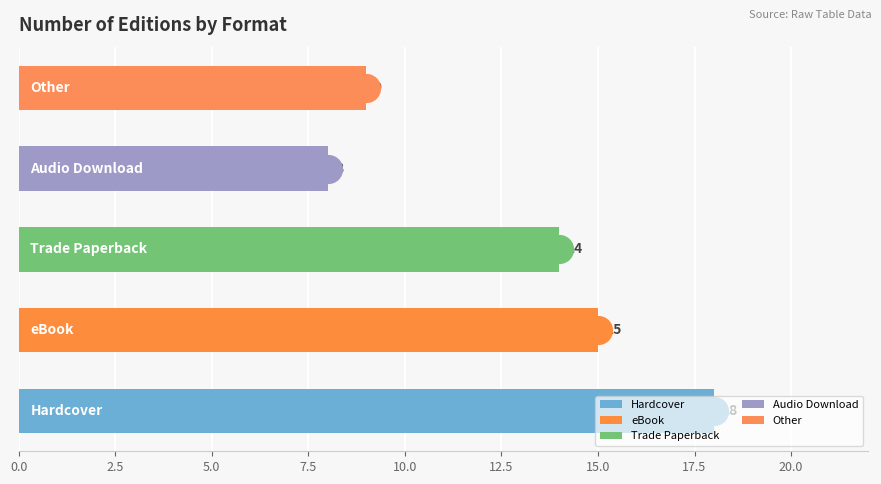

What is the ratio of the value at Trade Paperback to the value at Hardcover?

0.8